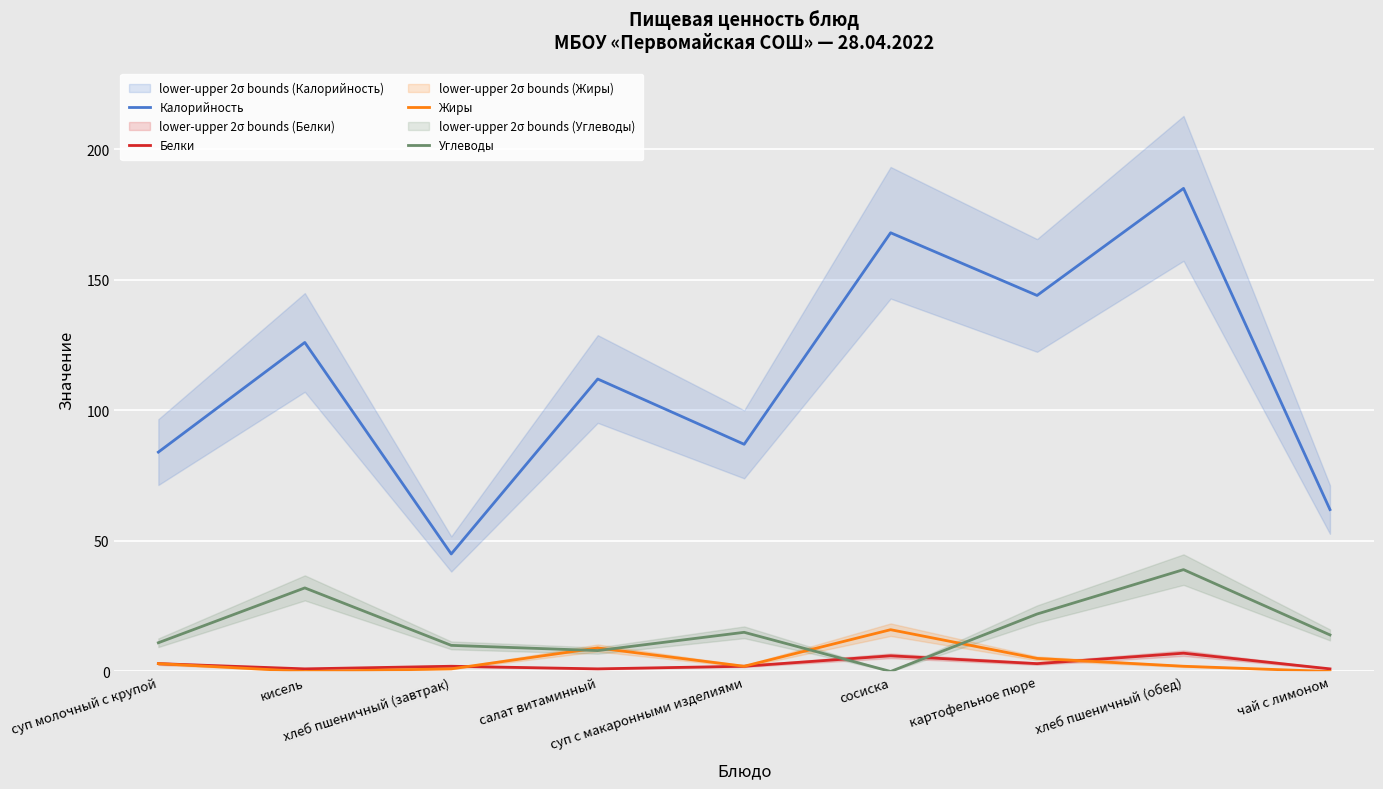

At which label does Углеводы reach its minimum?

сосиска